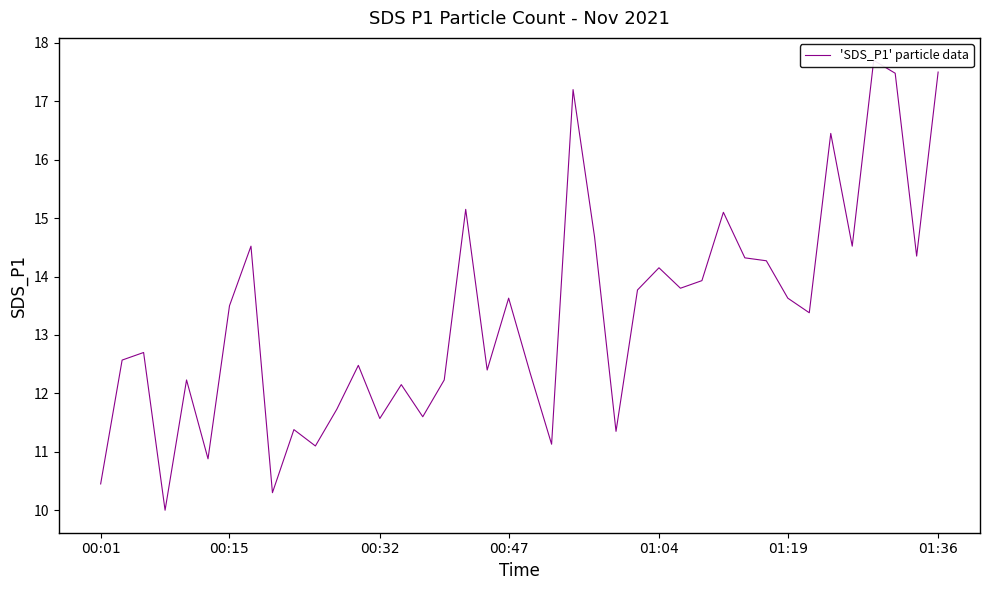

Is it true that the value at 00:32 is 11.6?

True